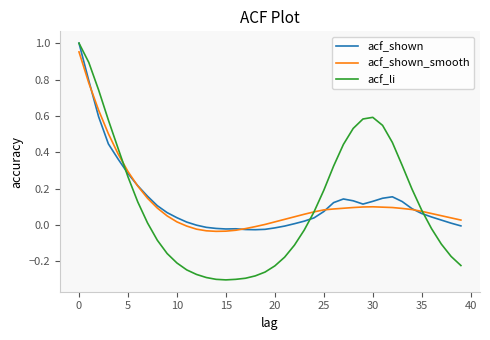

Which series has the widest spread of values?

acf_li